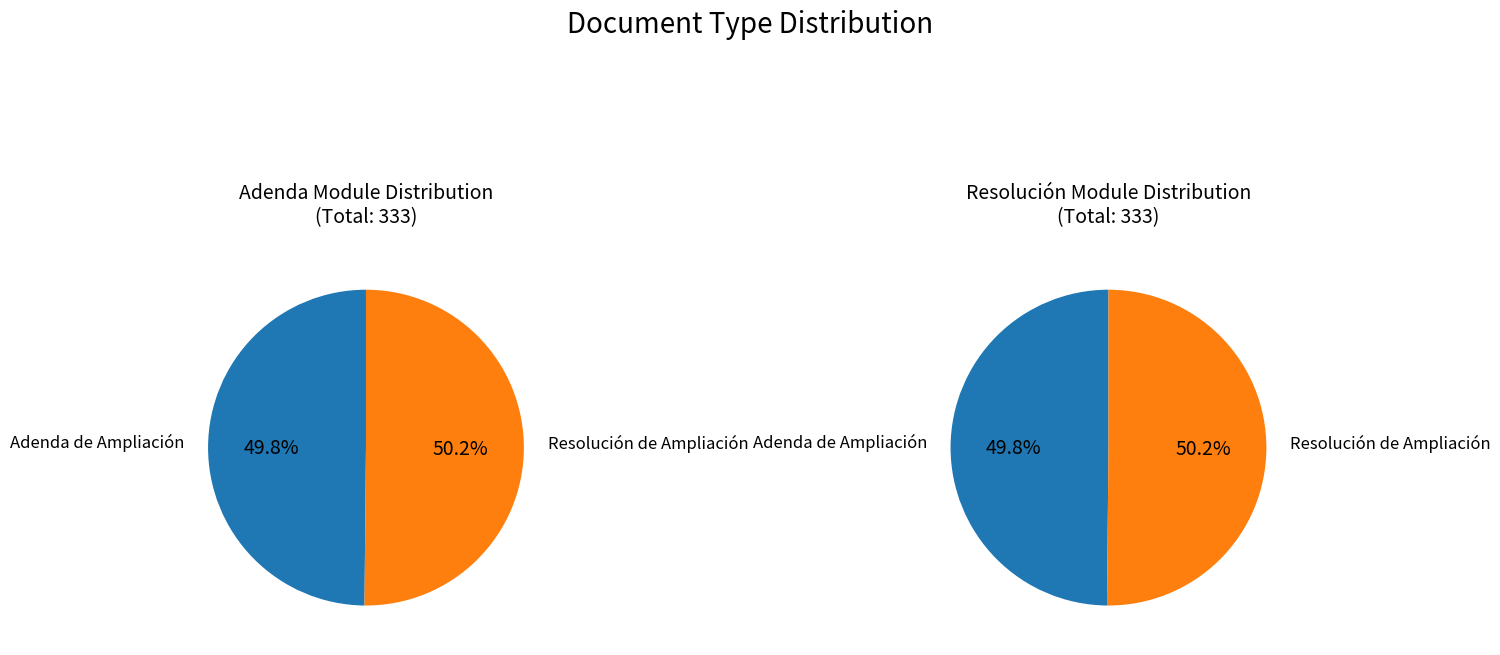

How many segments does this pie chart have?

2